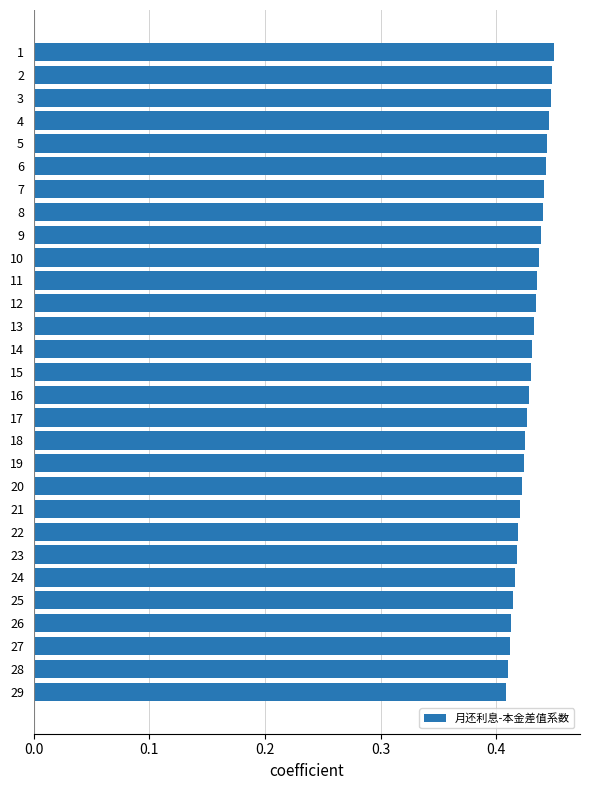

What is the sum of the values at 23 and 14?

0.8